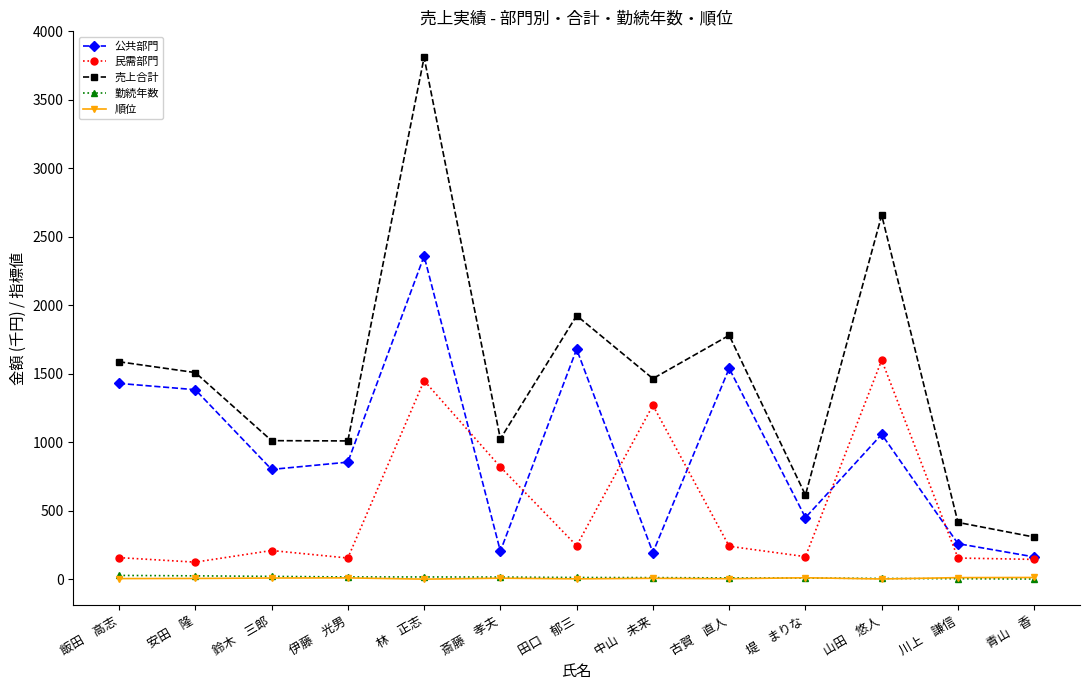

How many lines are shown in the chart?

5